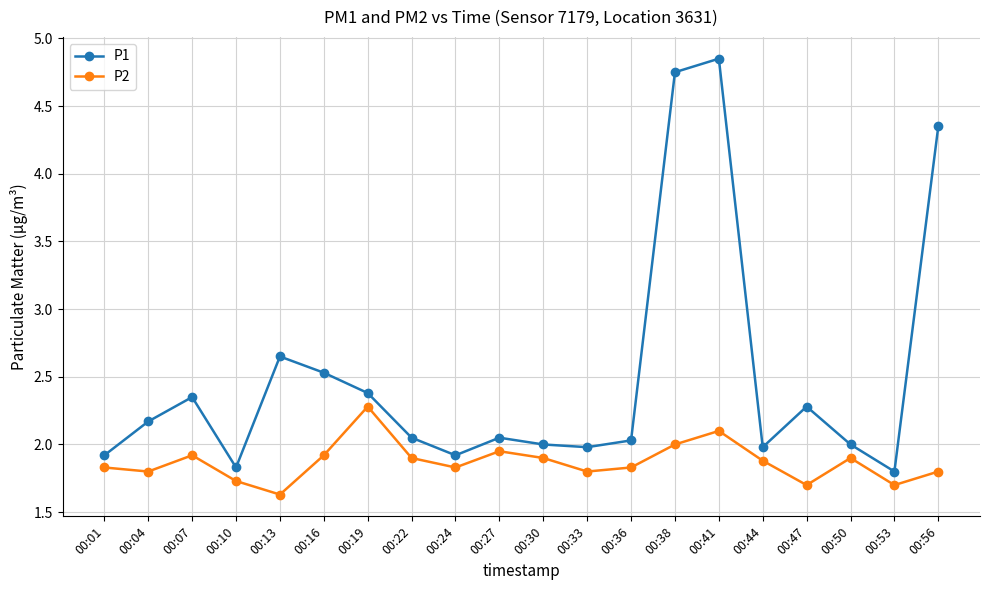

List the series in order of their overall mean, highest first.

P1, P2